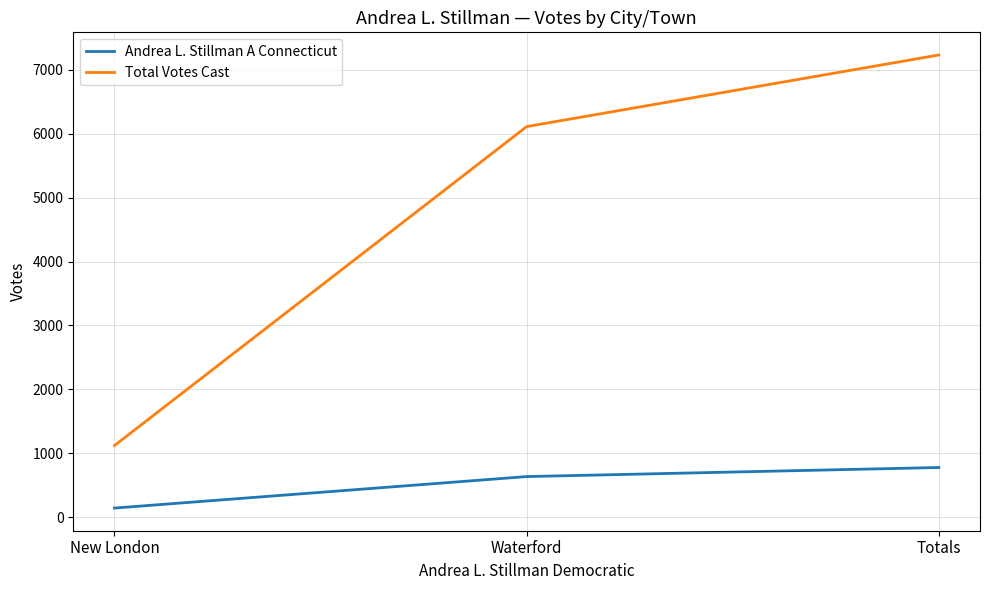

List the series in order of their peak value, lowest first.

Andrea L. Stillman A Connecticut, Total Votes Cast